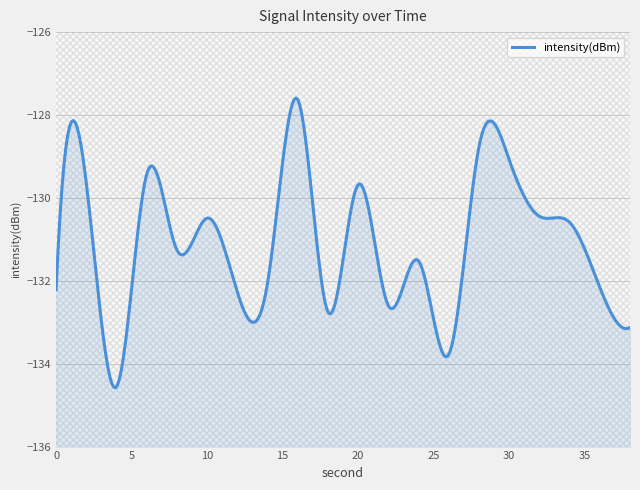

What is the value of the 10th point from the left?

-132.8